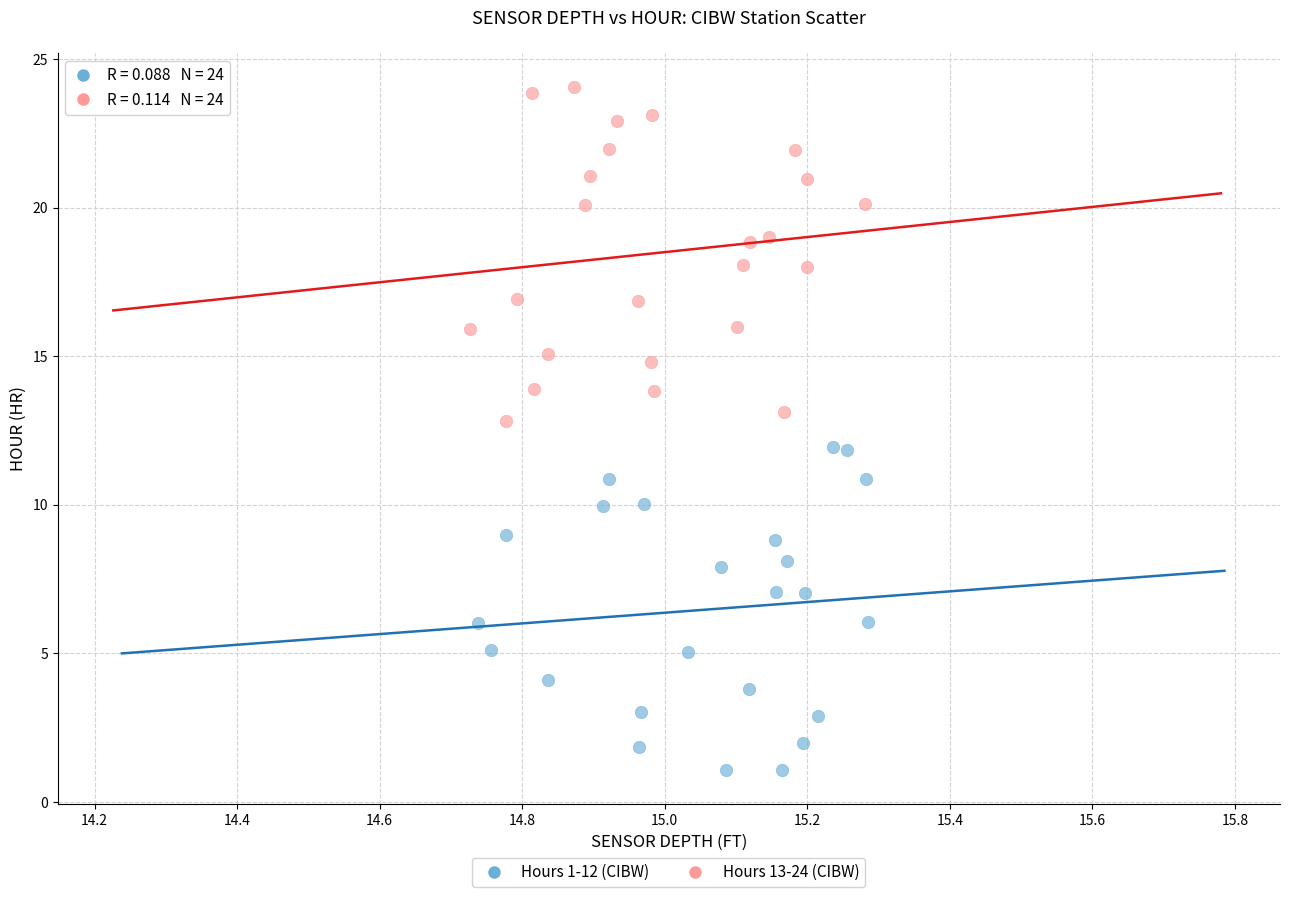

Which series contains the highest Y value?

Hours 13-24 (CIBW)